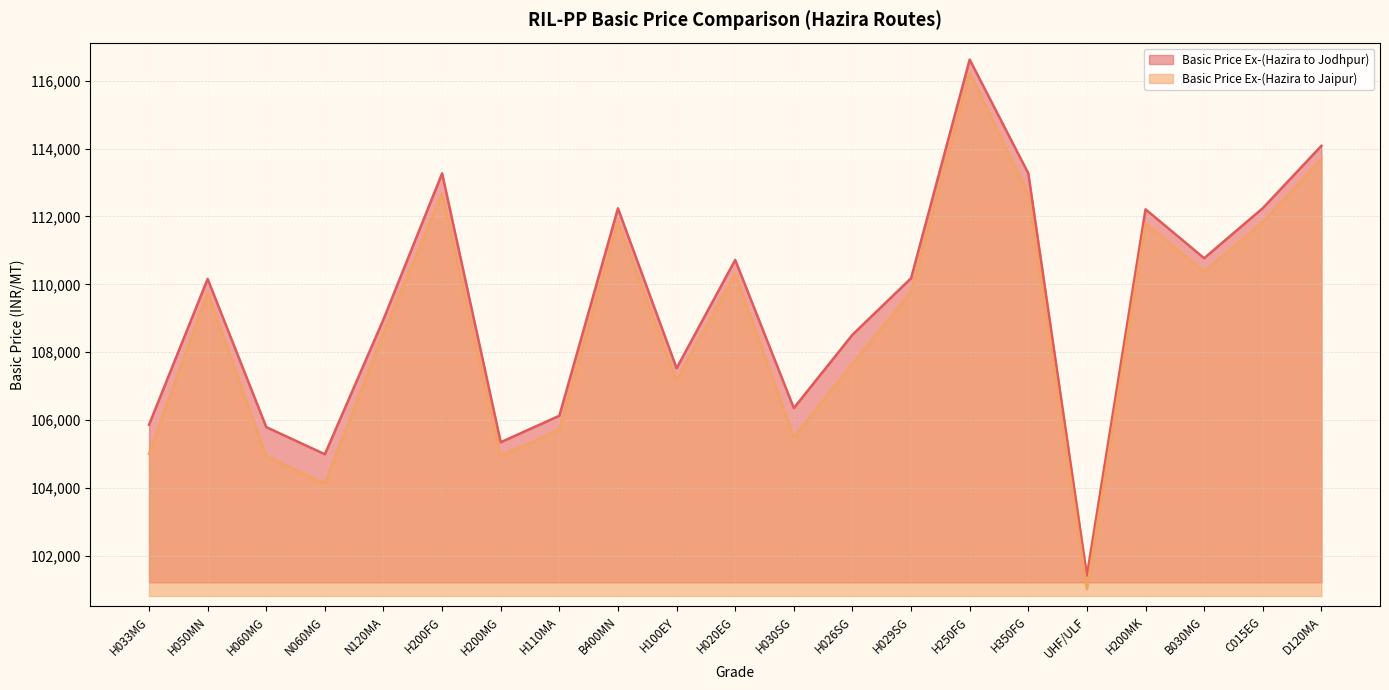

What are all the series names shown in the legend?

Basic Price Ex-(Hazira to Jodhpur), Basic Price Ex-(Hazira to Jaipur)